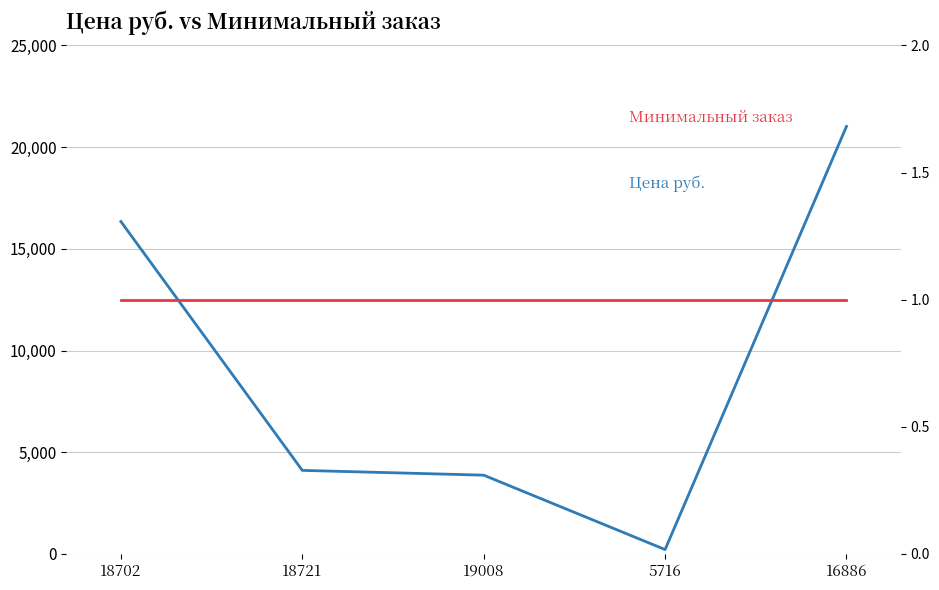

What position from the left is 19008?

3